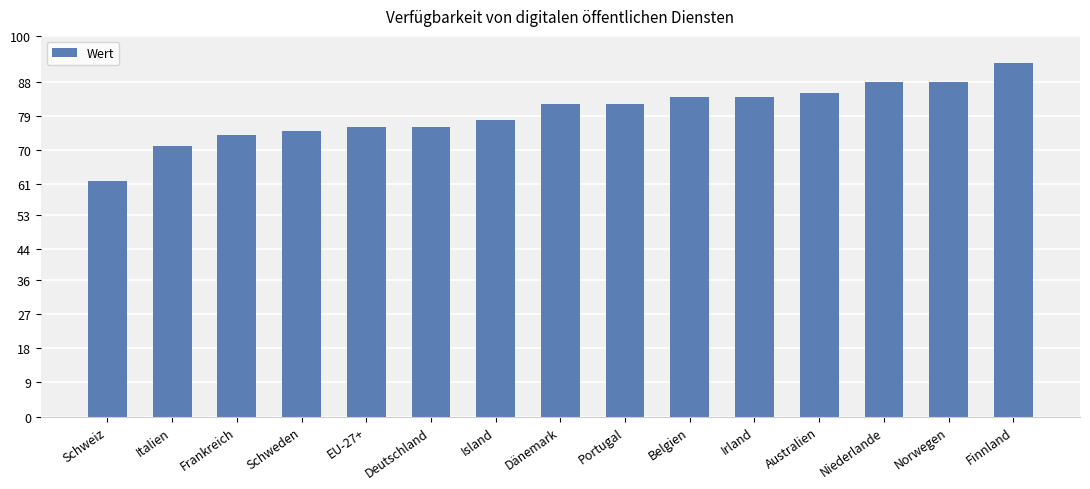

Which has a higher value, Irland or Portugal?

Irland